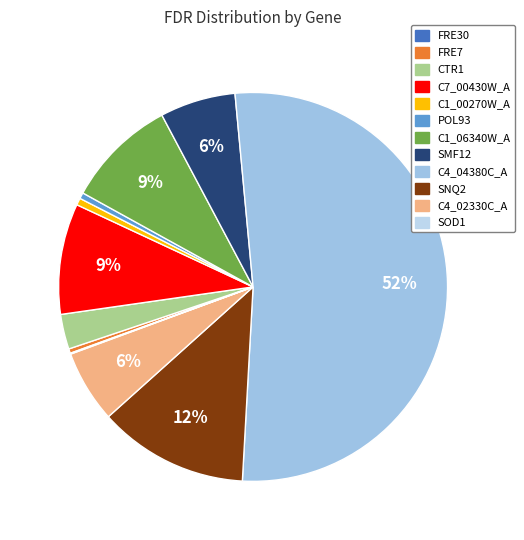

True or false: SNQ2 accounts for 12% of the total.

True